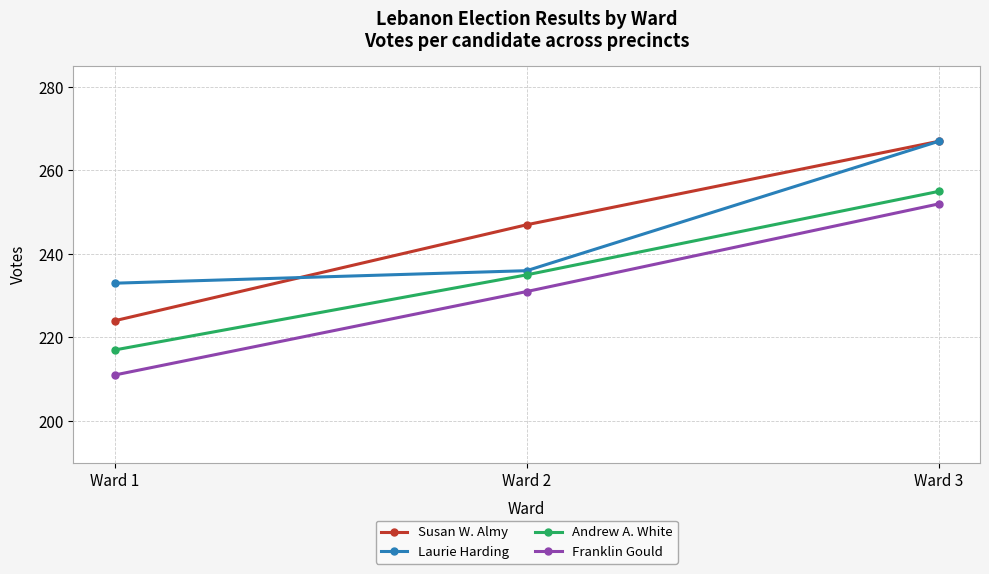

Does the chart display data point markers on the line(s)?

Yes